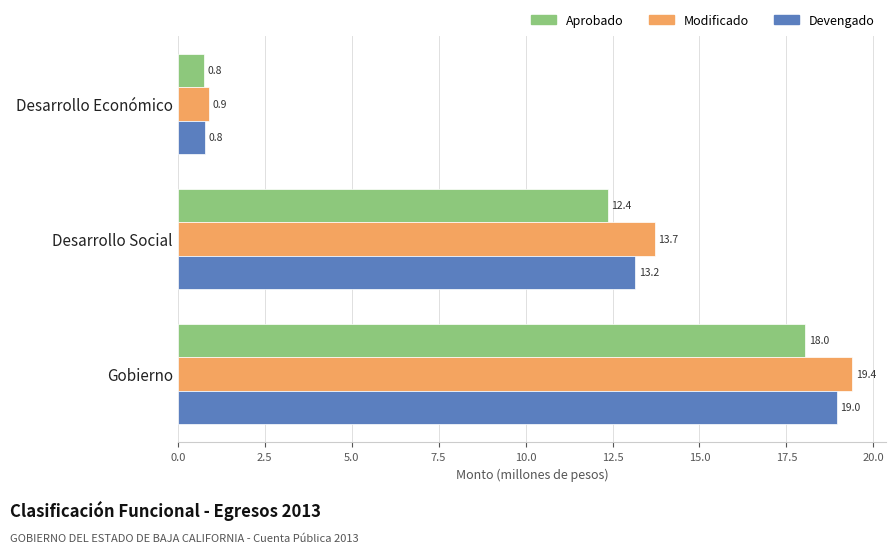

List the series in order of their peak value, highest first.

Modificado, Devengado, Aprobado